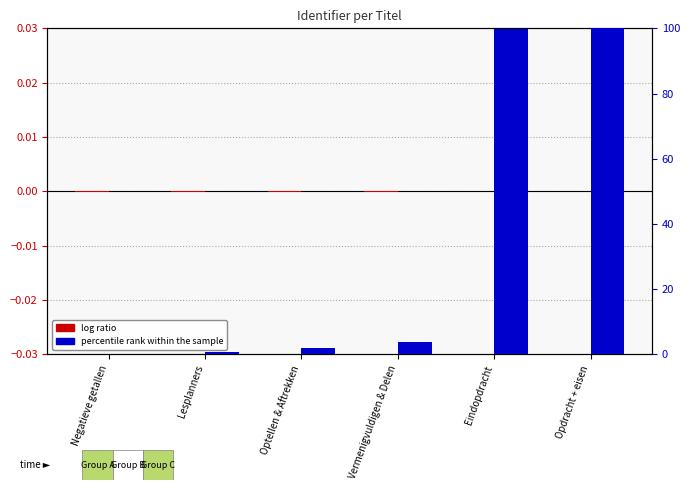

What is the difference between the maximum and second lowest values in the percentile rank within the sample series?

99.4